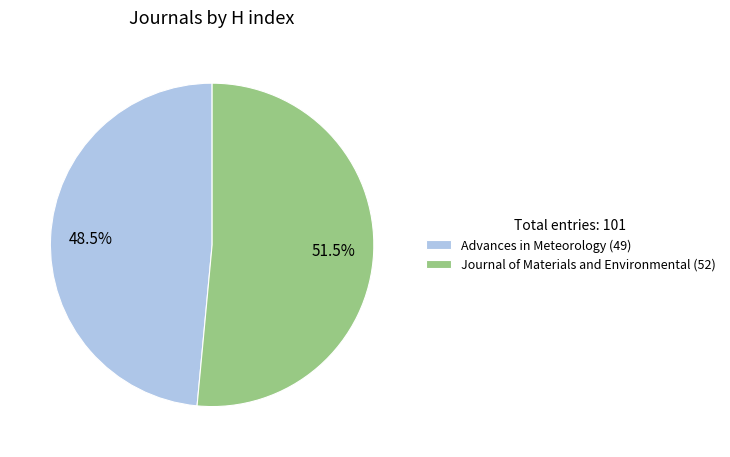

Combined, do Advances in Meteorology and Journal of Materials and Environmental account for over 50%?

Yes